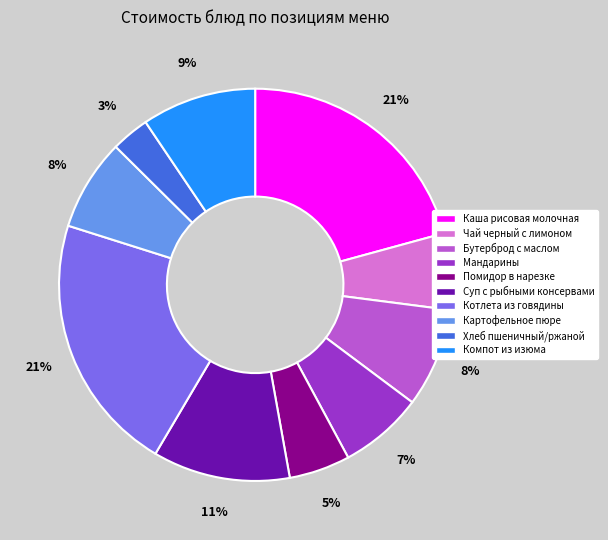

Combined, do Помидор в нарезке and Чай черный с лимоном account for over 50%?

No